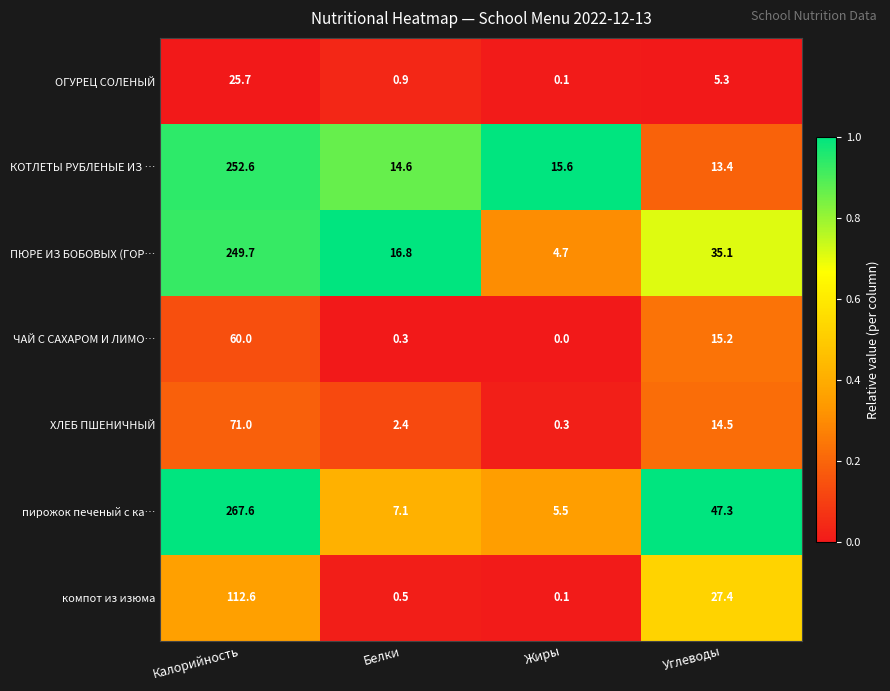

Reading left to right, list all the values displayed in this chart.

ОГУРЕЦ СОЛЕНЫЙ: Калорийность=25.7	Белки=0.9	Жиры=0.1	Углеводы=5.3
КОТЛЕТЫ РУБЛЕНЫЕ ИЗ …: Калорийность=252.6	Белки=14.6	Жиры=15.6	Углеводы=13.4
ПЮРЕ ИЗ БОБОВЫХ (ГОР…: Калорийность=249.7	Белки=16.8	Жиры=4.7	Углеводы=35.1
ЧАЙ С САХАРОМ И ЛИМО…: Калорийность=60.0	Белки=0.3	Жиры=0.0	Углеводы=15.2
ХЛЕБ ПШЕНИЧНЫЙ: Калорийность=71.0	Белки=2.4	Жиры=0.3	Углеводы=14.5
пирожок печеный с ка…: Калорийность=267.6	Белки=7.1	Жиры=5.5	Углеводы=47.3
компот из изюма: Калорийность=112.6	Белки=0.5	Жиры=0.1	Углеводы=27.4